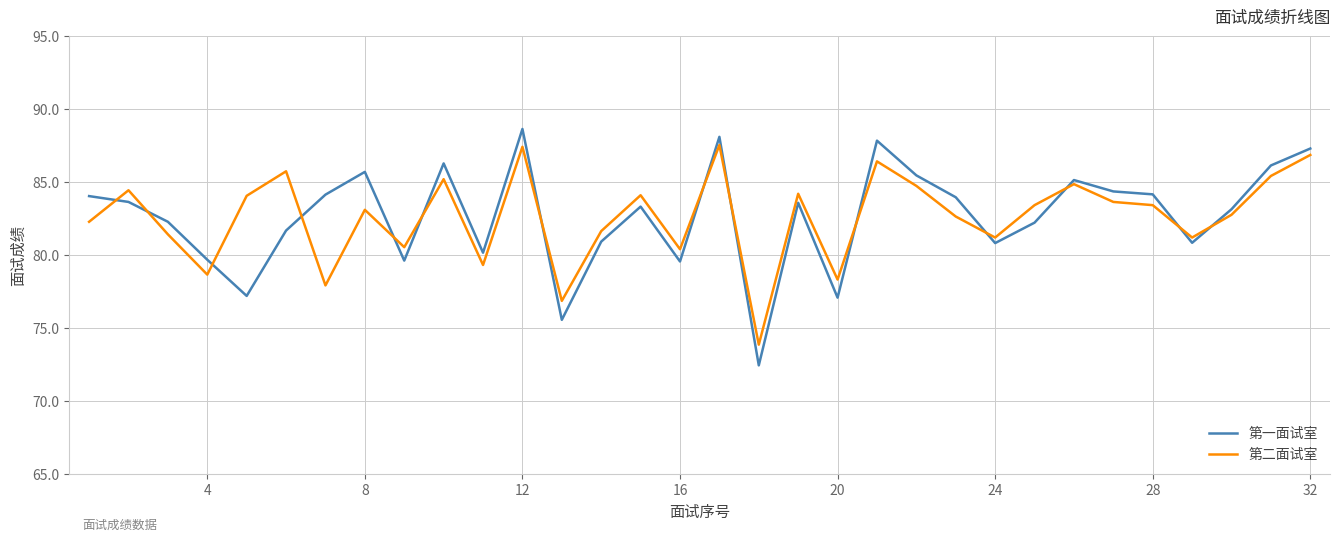

Which series has the largest range (max minus min)?

第一面试室